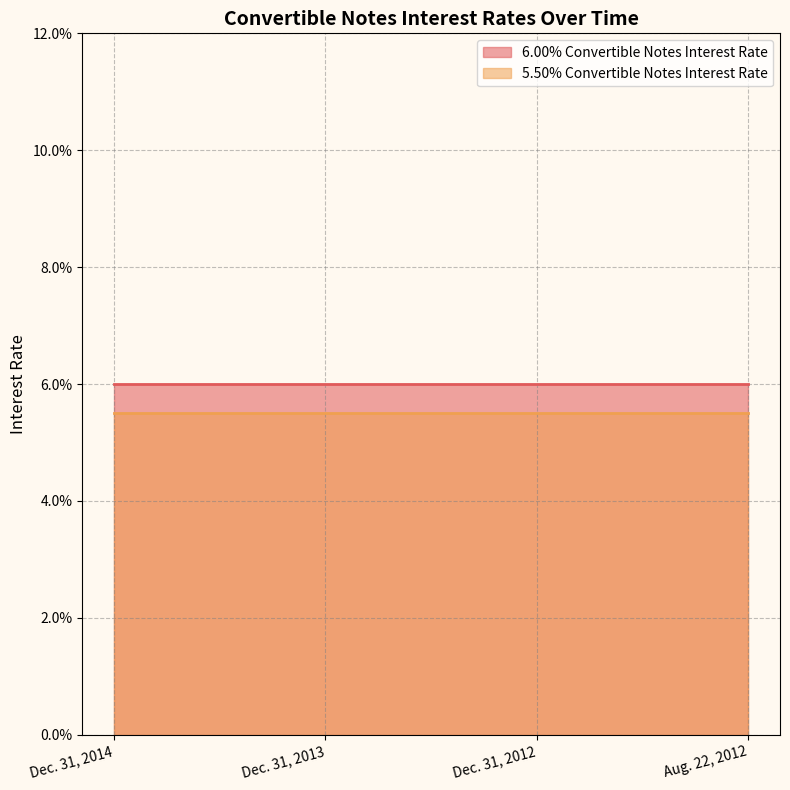

Reading left to right, transcribe all the data shown in this chart.

6.00% Convertible Notes Interest Rate: Dec. 31, 2014=0.1	Dec. 31, 2013=0.1	Dec. 31, 2012=0.1	Aug. 22, 2012=0.1
5.50% Convertible Notes Interest Rate: Dec. 31, 2014=0.1	Dec. 31, 2013=0.1	Dec. 31, 2012=0.1	Aug. 22, 2012=0.1